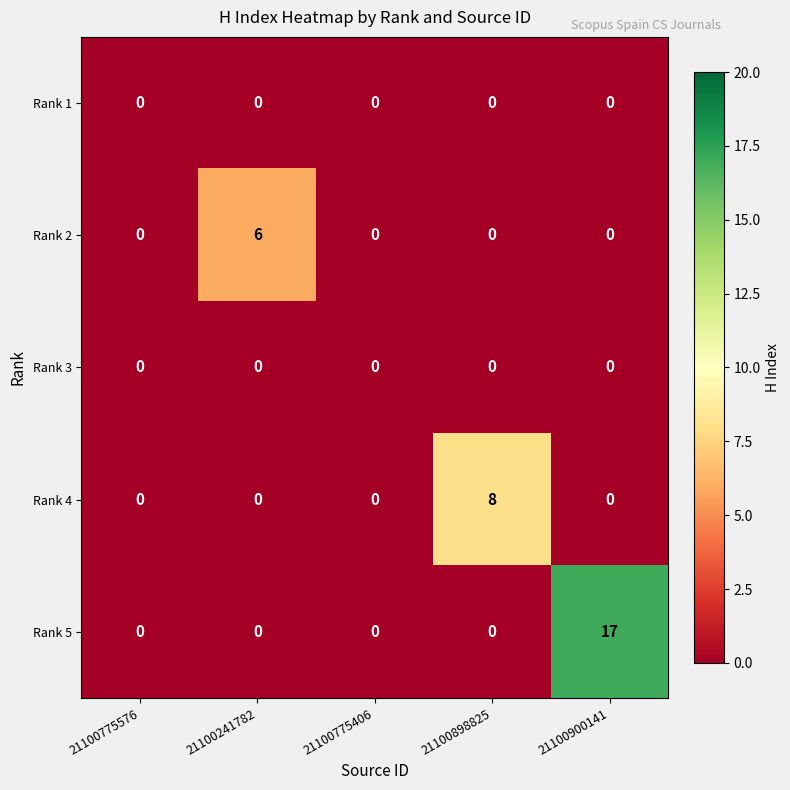

Between 21100775576 and 21100898825, which series saw the biggest shift?

Rank 4